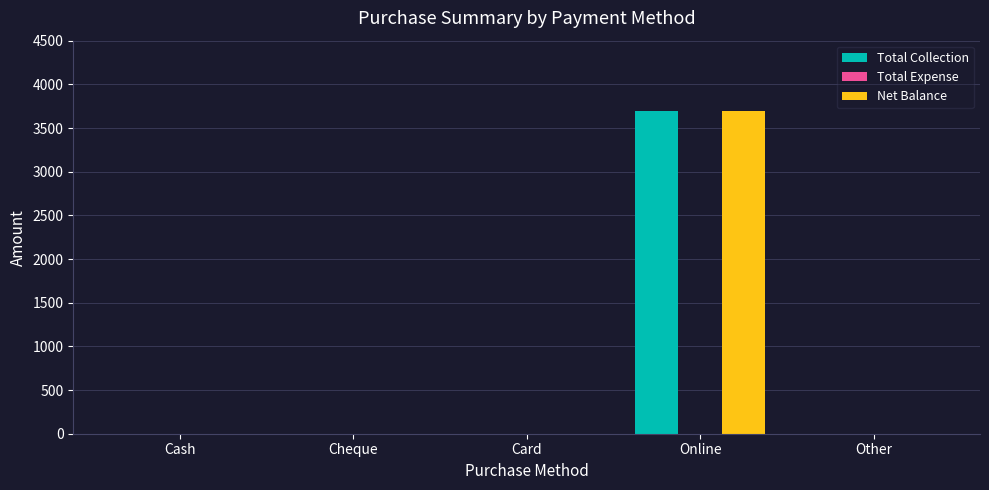

True or false: Total Collection has a value of 0 at Cheque.

True